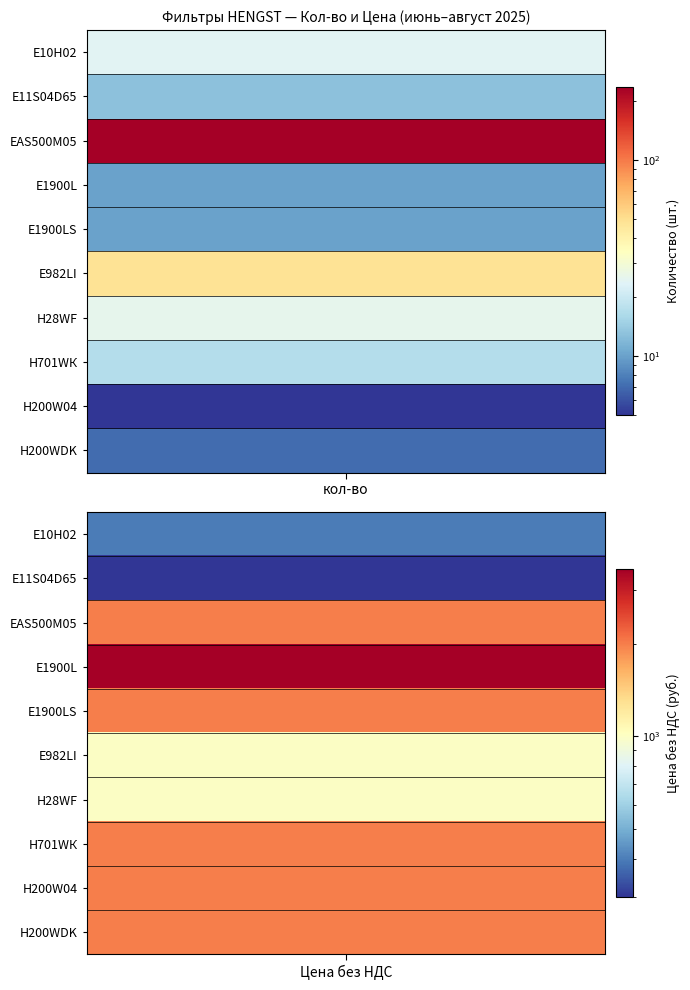

Is it true that Е982LI equals 1000 at 1?

True